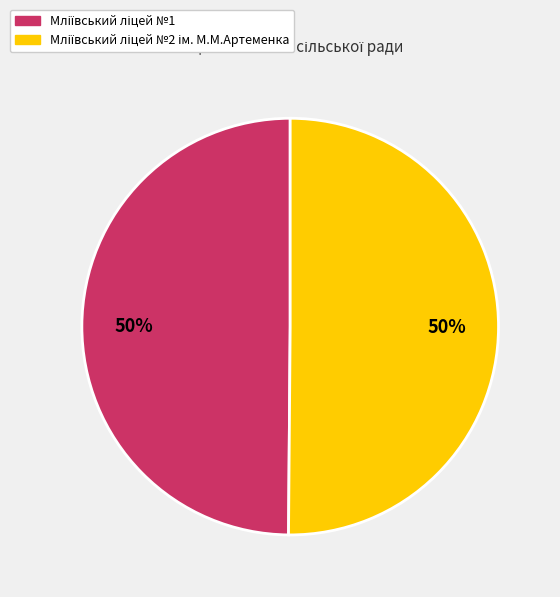

To the nearest percent, what is the average slice percentage?

50%